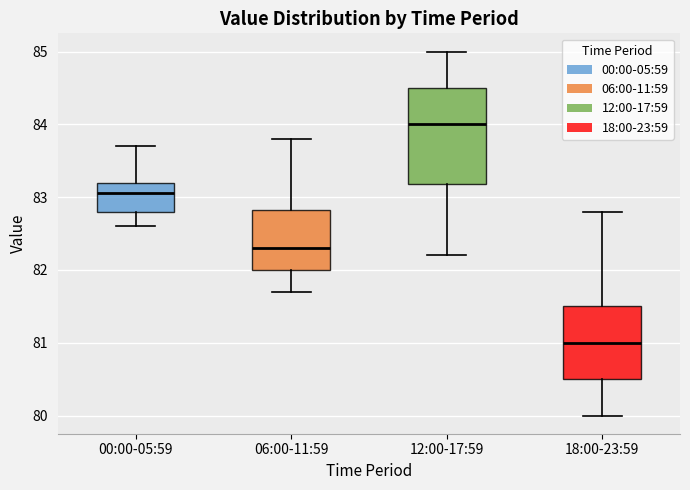

Which box has the lowest median line?

18:00-23:59